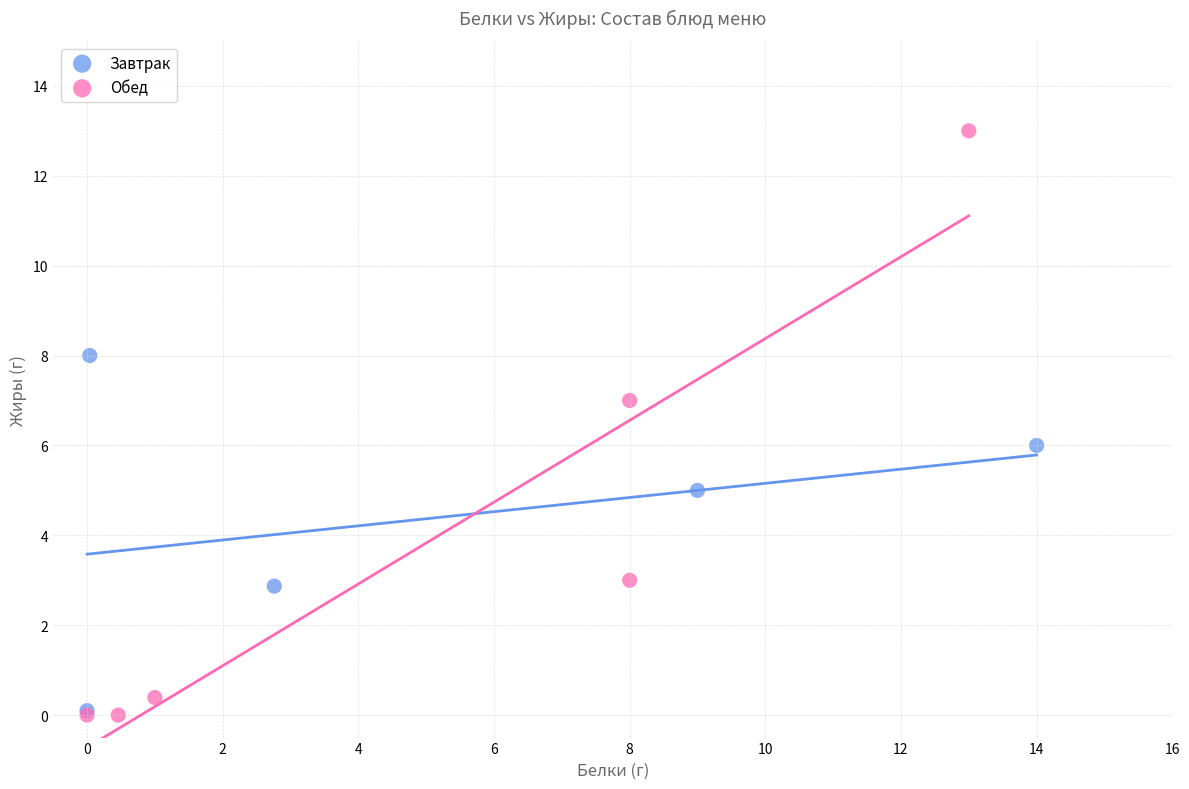

Which series contains the highest Y value?

Обед